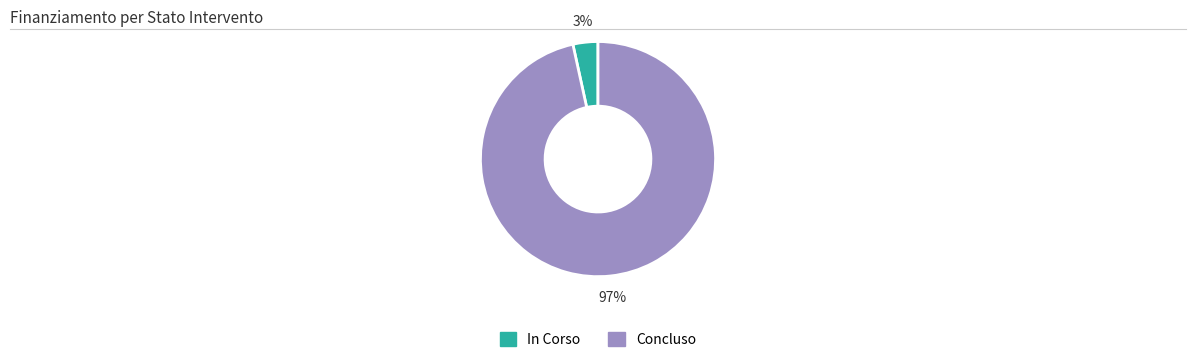

To the nearest percent, what percentage of the pie is In Corso?

3%